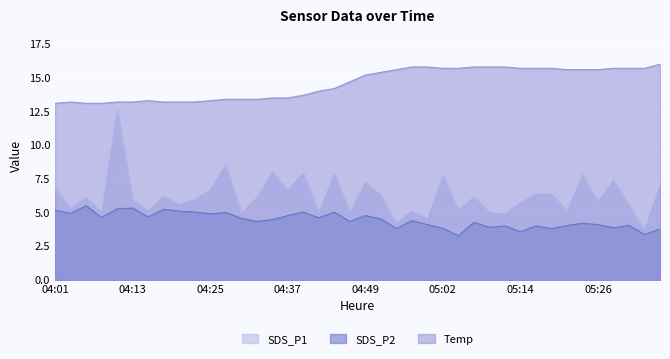

How many values in the Temp series are below 15?

20